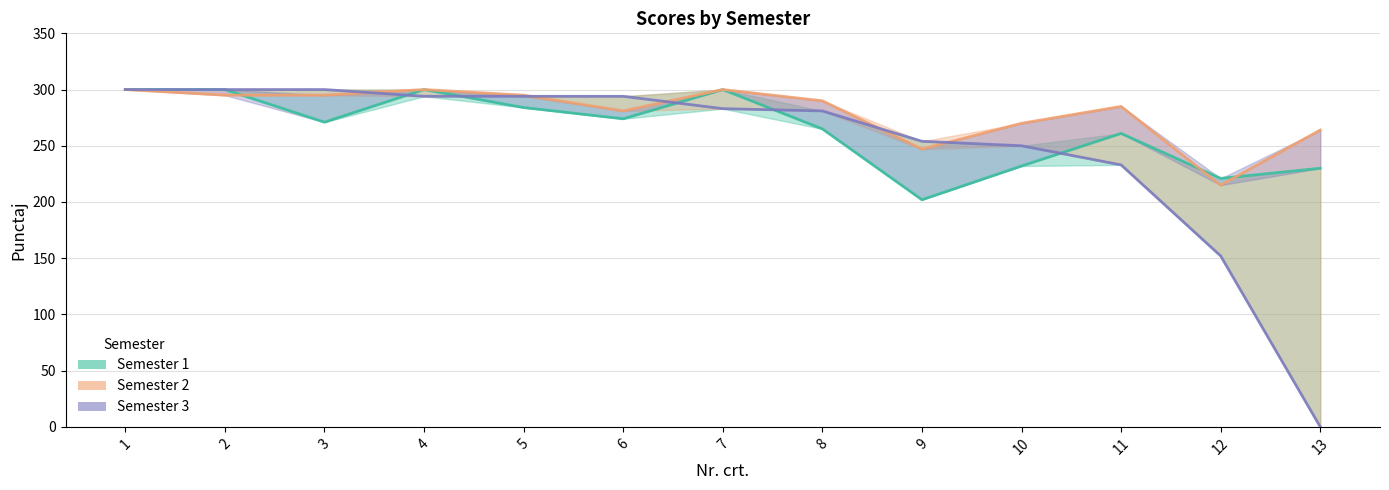

Reading left to right, transcribe all the data shown in this chart.

Semester 1: 300	300	271	300	284	274	300	265	202	232	261	221	230
Semester 2: 300	295	295	300	295	281	300	290	247	270	285	215	264
Semester 3: 300	300	300	294	294	294	283	281	254	250	233	152	0